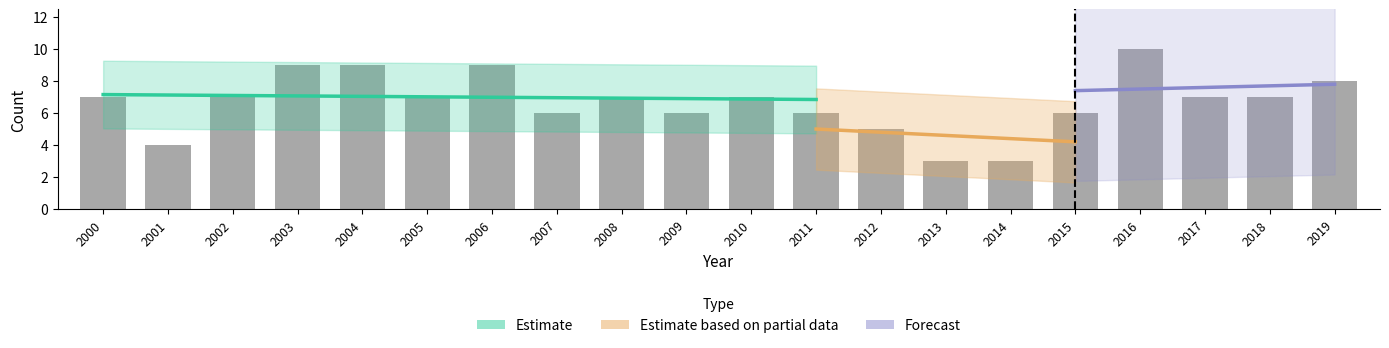

The Rengastusikäisiä poikasia series shows 2 at 2014. True or false?

False